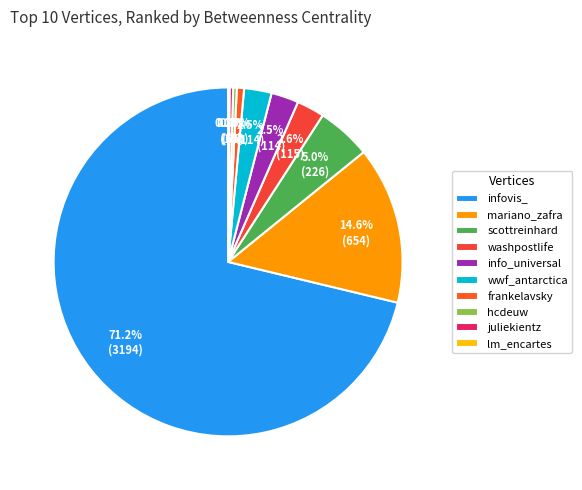

Between hcdeuw and wwf_antarctica, which is larger?

wwf_antarctica